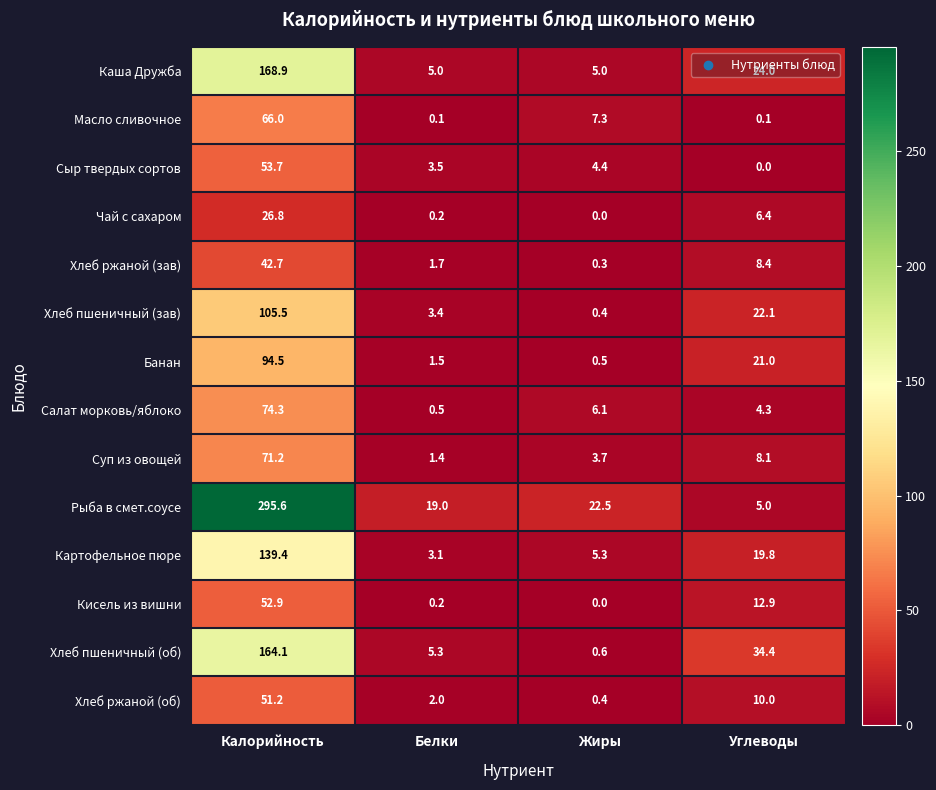

At how many categories does at least one series exceed 206?

1